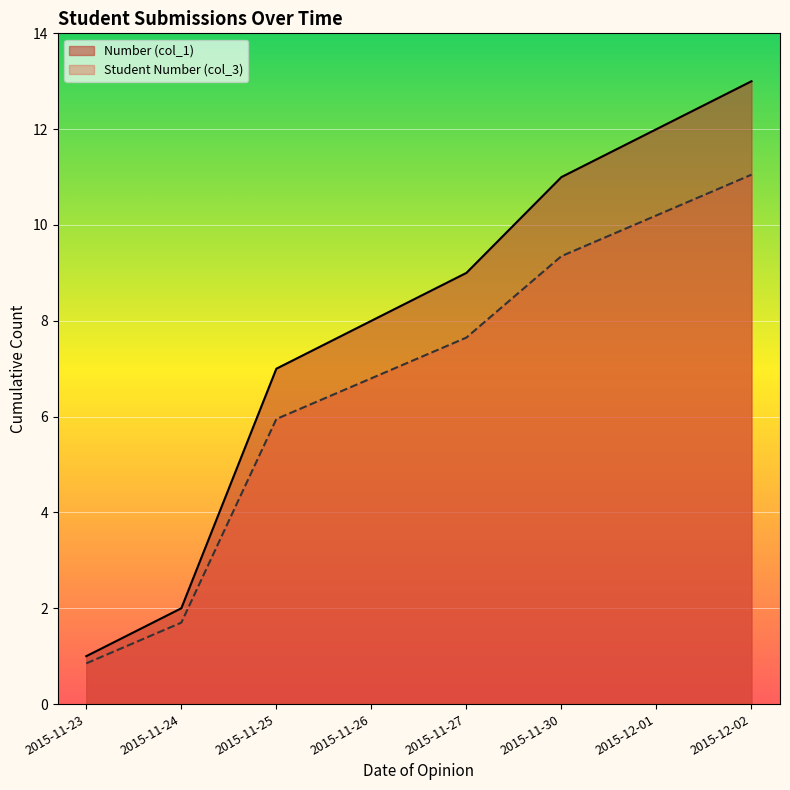

True or false: Number (col_1) and Student Number (col_3) cross at least once.

False